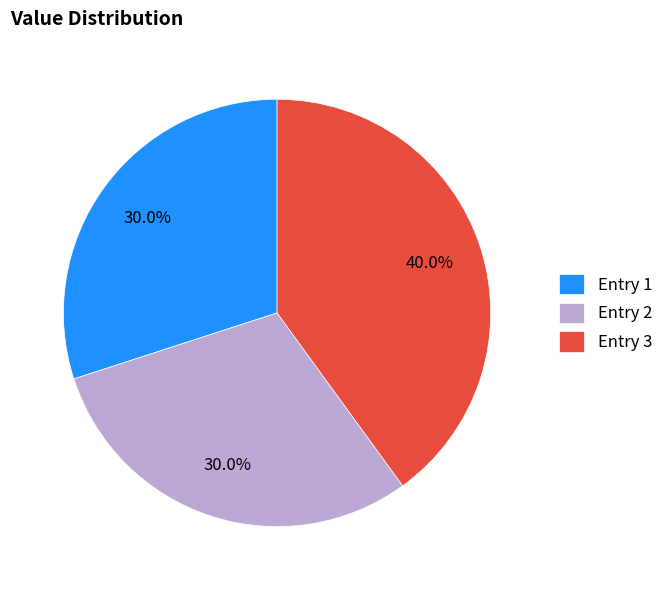

How many slices are in this pie chart?

3